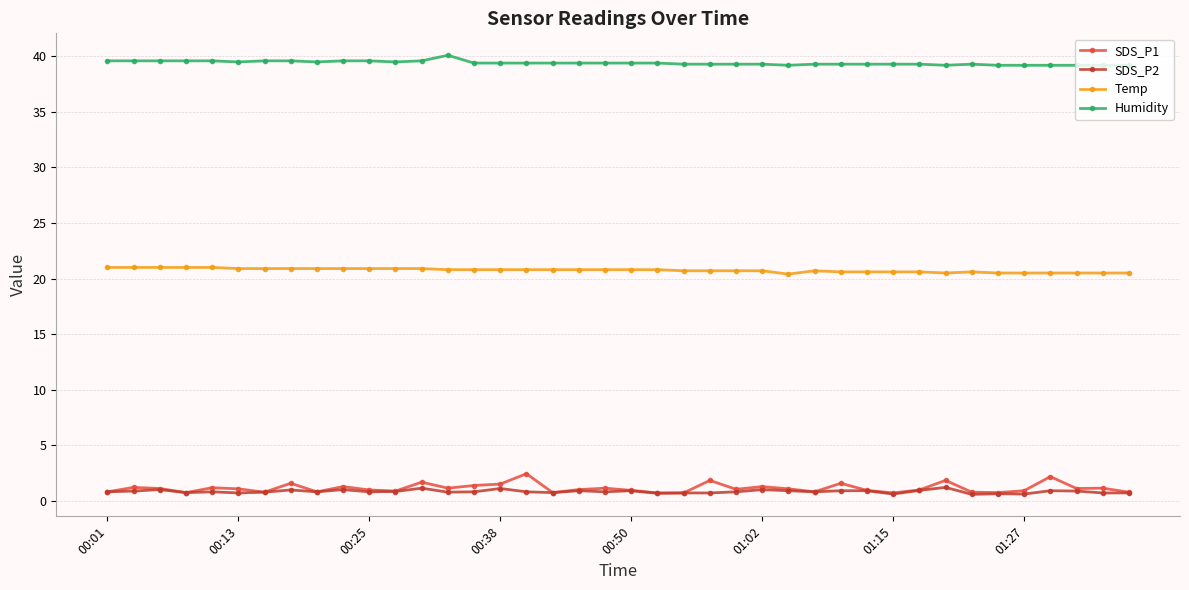

What is the sum of all Humidity values?

1576.4